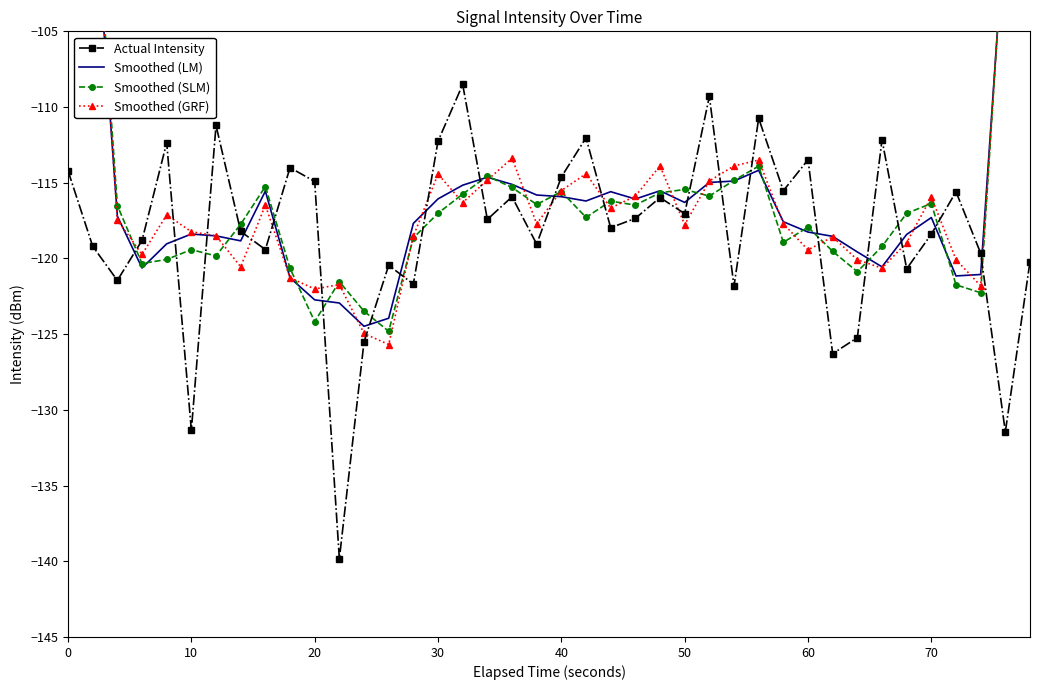

Between which two adjacent categories do Smoothed (GRF) and Actual Intensity first intersect?

20 and 30